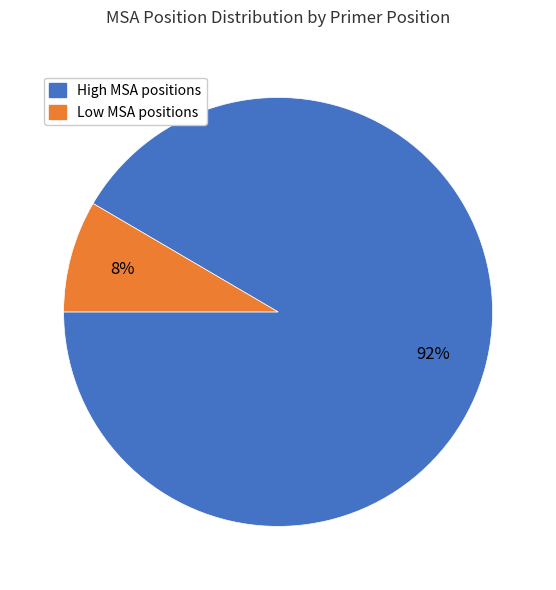

Does any single category account for the majority?

Yes